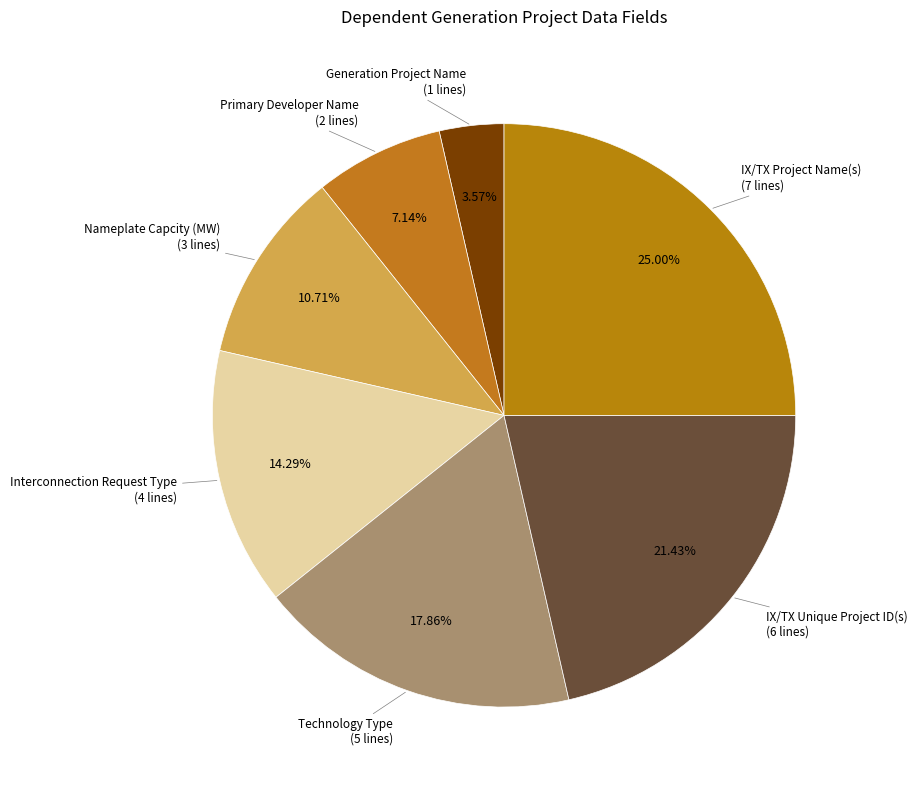

How many slices are in this pie chart?

7